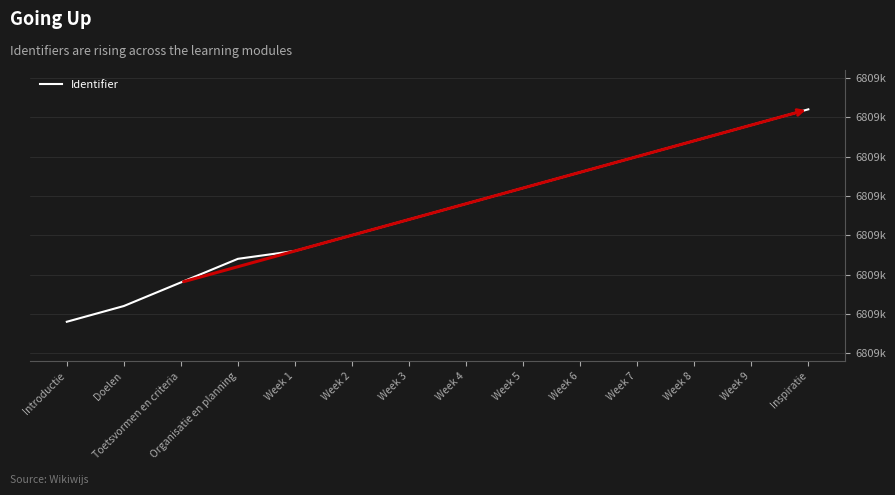

Reading right to left, transcribe all the data shown in this chart.

Inspiratie=6809746	Week 9=6809744	Week 8=6809742	Week 7=6809740	Week 6=6809738	Week 5=6809736	Week 4=6809734	Week 3=6809732	Week 2=6809730	Week 1=6809728	Organisatie en planning=6809727	Toetsvormen en criteria=6809724	Doelen=6809721	Introductie=6809719